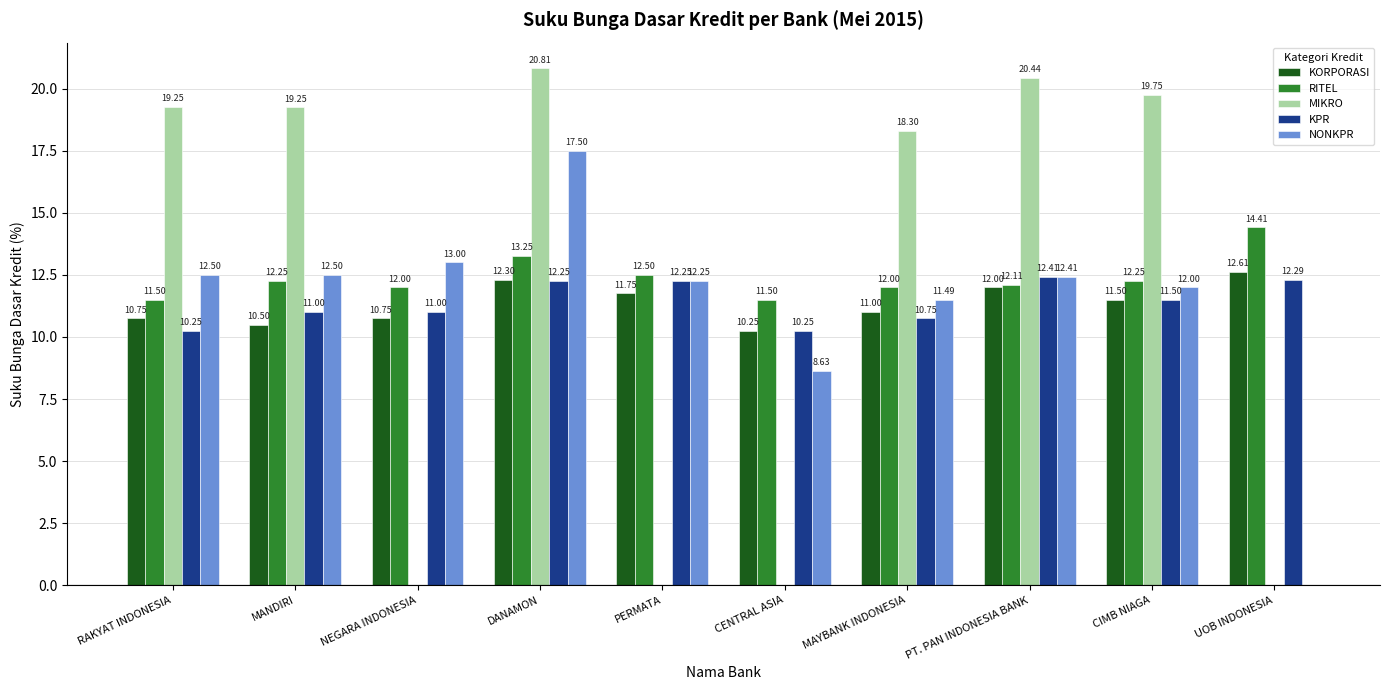

True or false: RITEL has a value of 11.5 at CENTRAL ASIA.

True